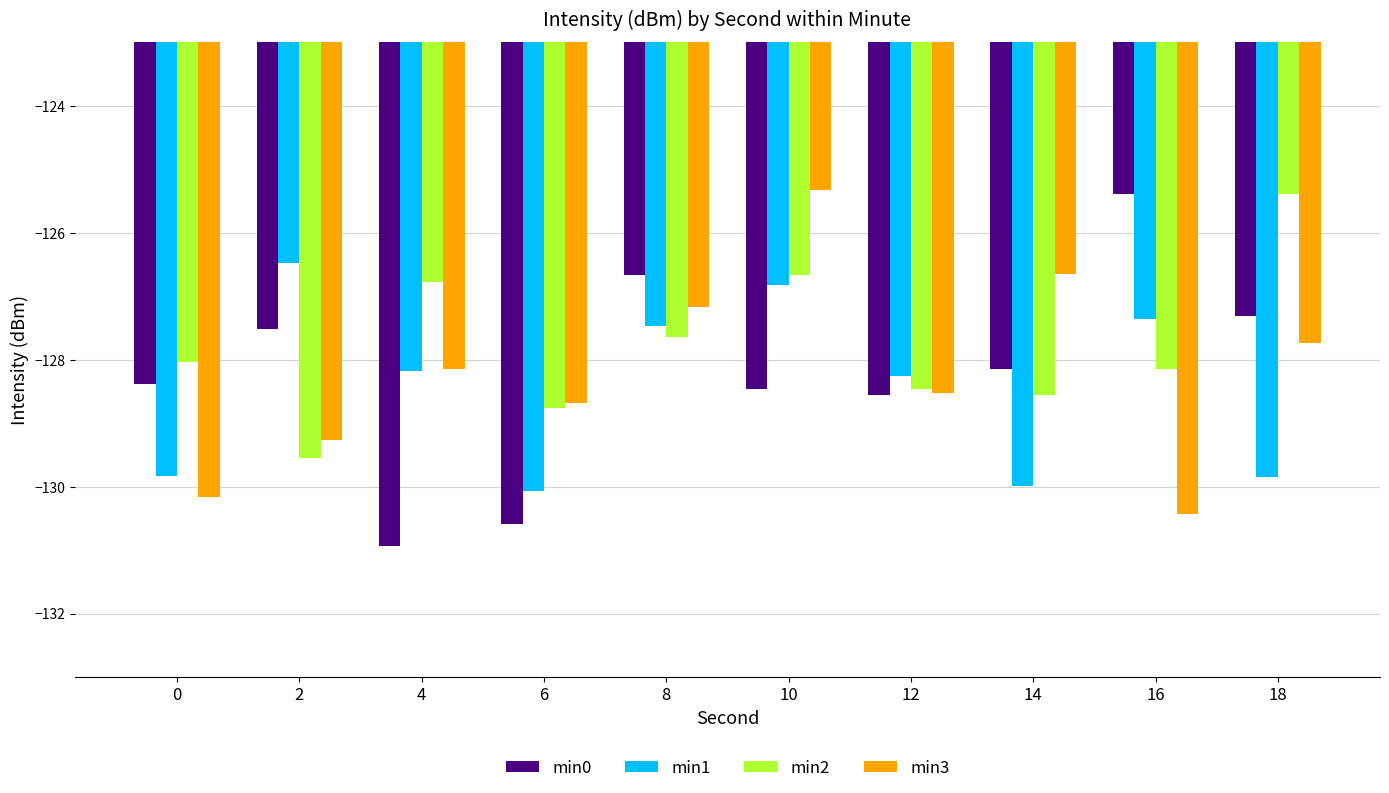

What is the maximum value shown in the chart?

-125.3